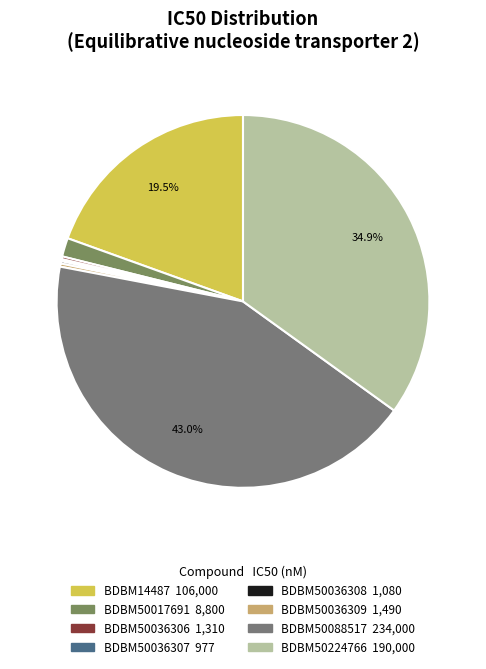

Does BDBM50036307 represent more than half of the total?

No